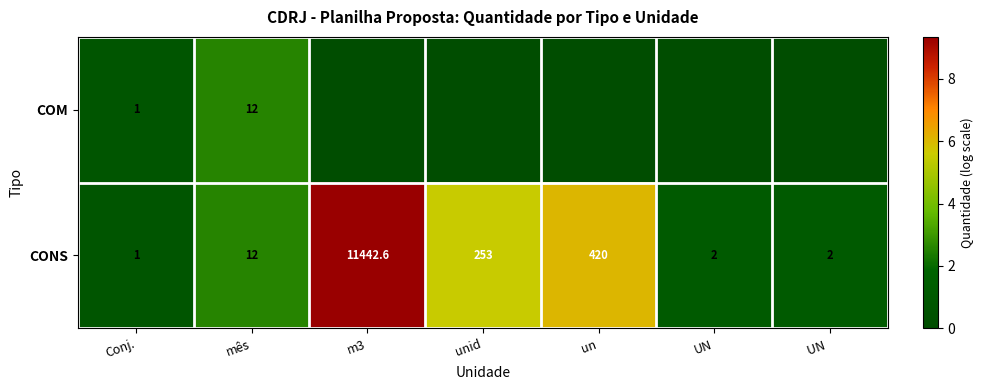

Where is CONS nearest to the value 5721?

un